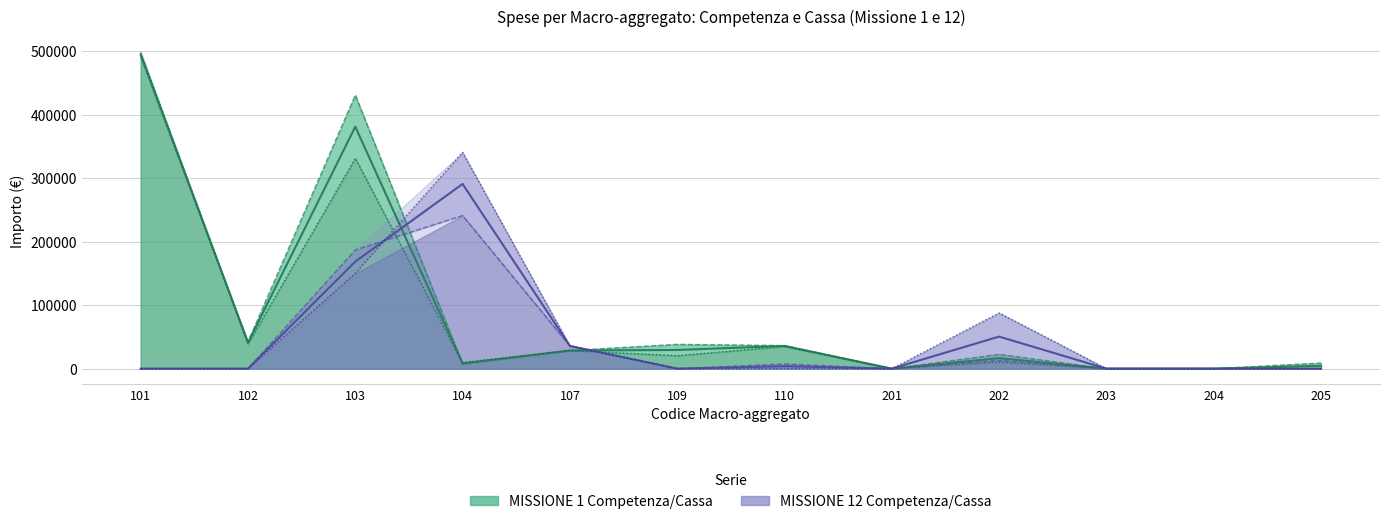

Reading left to right, what are all the values shown in this chart?

MISSIONE 1 Competenza/Cassa: 101=494910.0	102=40820.3	103=381201.8	104=8310.8	107=28540.7	109=29387.7	110=35761.6	201=0.0	202=16504.1	203=0.0	204=0.0	205=4420.0
MISSIONE 12 Competenza/Cassa: 101=0.0	102=0.0	103=168682.3	104=291013.6	107=35772.4	109=0.0	110=3873.5	201=0.0	202=50502.1	203=0.0	204=0.0	205=0.0